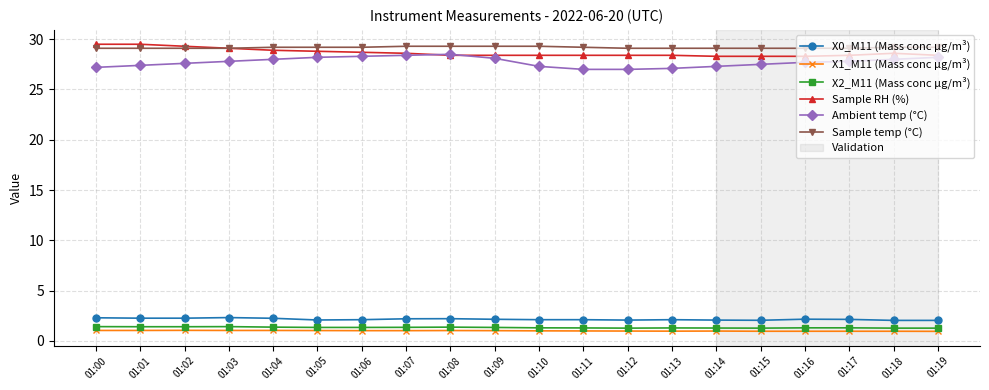

What is the total value across all series at 01:06?

90.6